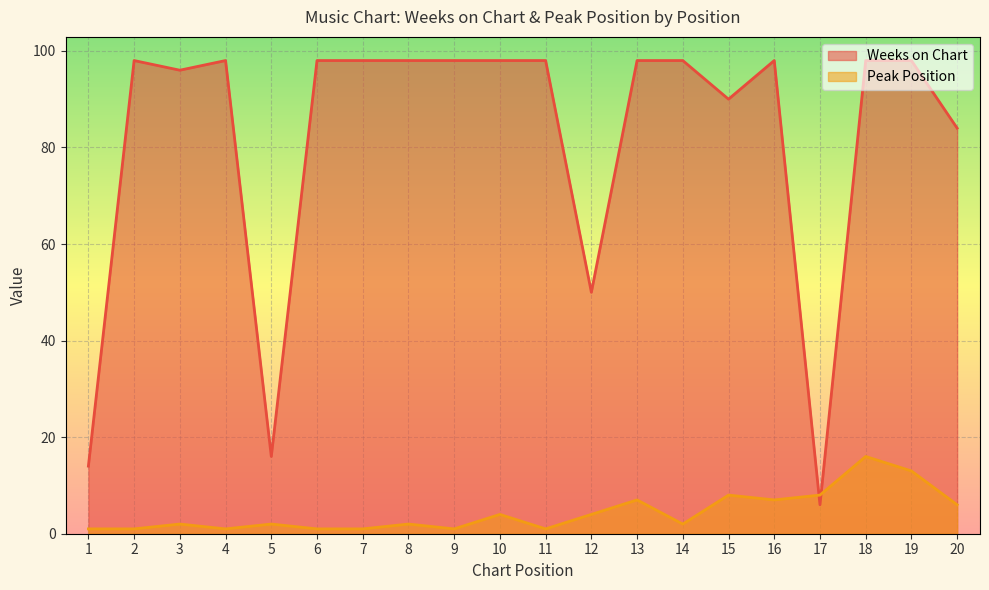

Which series changed the most between 7 and 8?

Peak Position